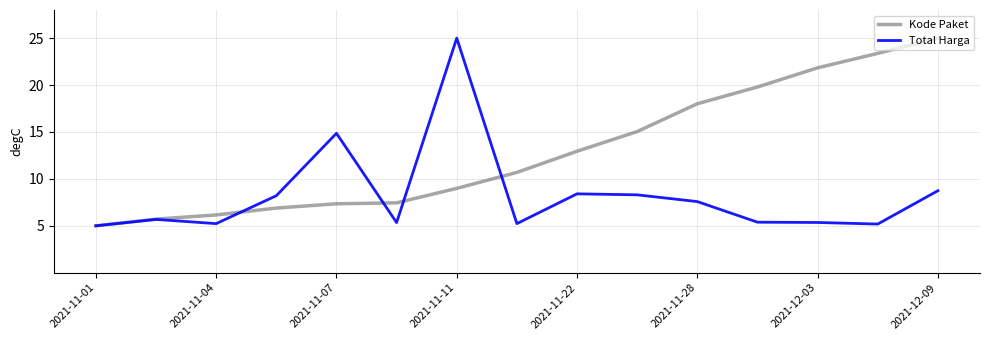

Which series has the largest total across all categories?

Kode Paket